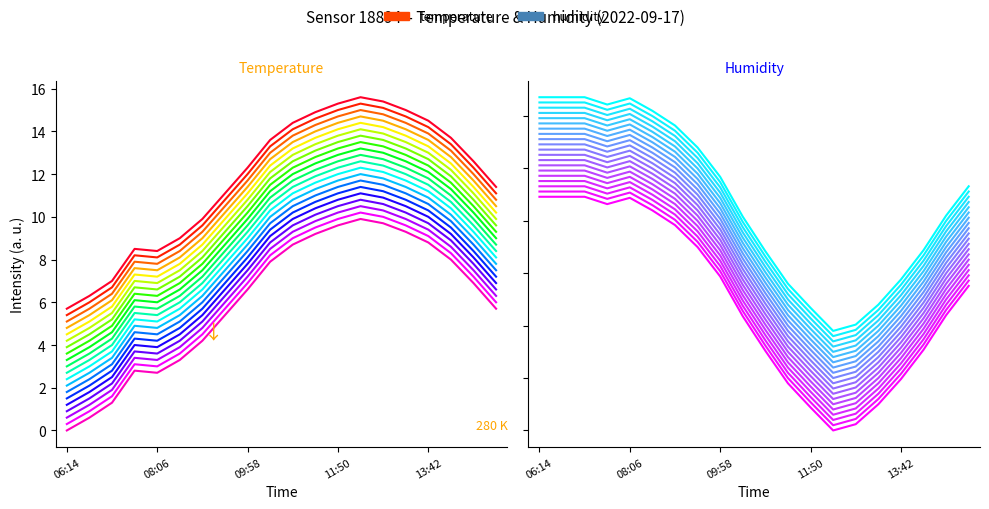

Where is the first local minimum for humidity?

07:38